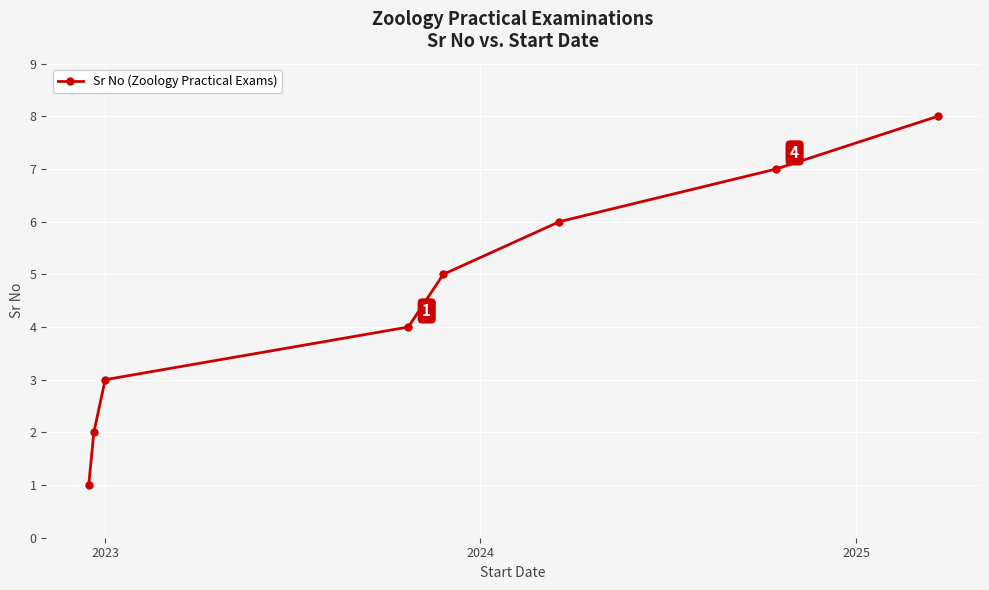

What is the difference between the second highest and minimum values?

6